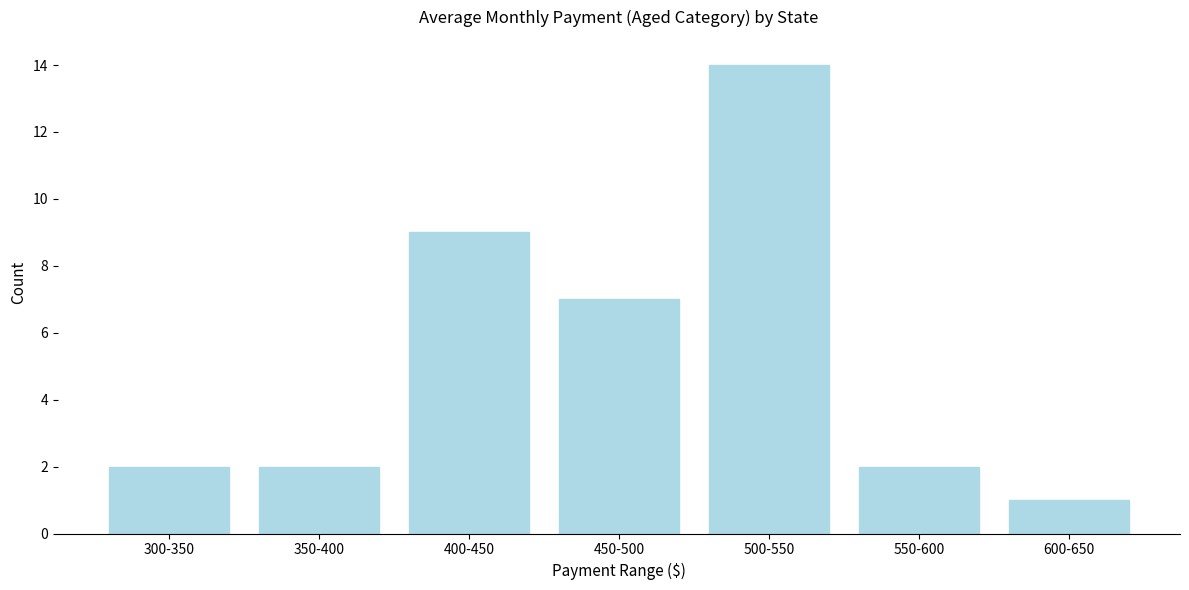

Reading left to right, what are all the values shown in this chart?

2	2	9	7	14	2	1